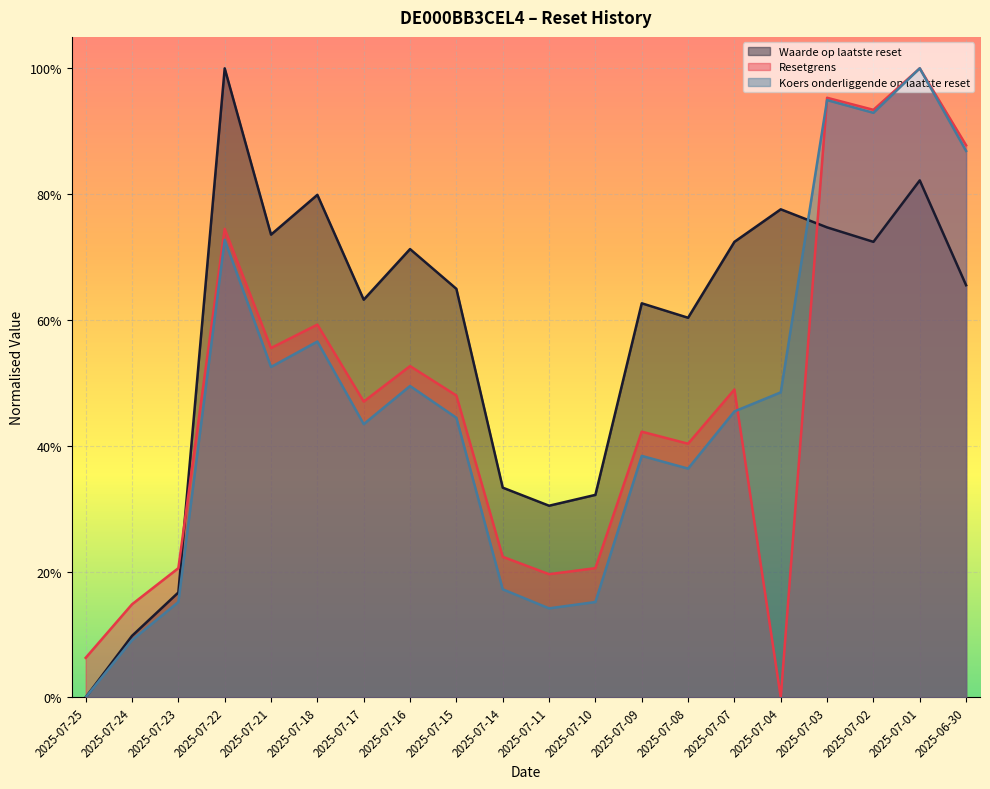

At which category does Waarde op laatste reset reach its first local peak?

2025-07-22